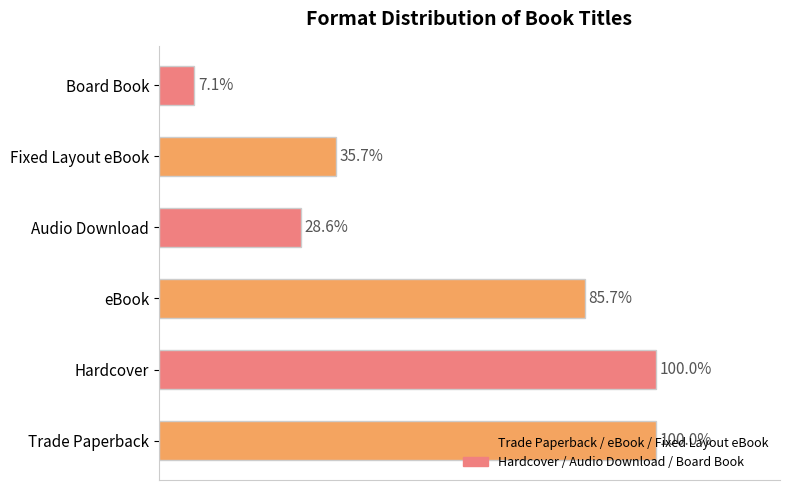

Are the bars horizontal?

Yes